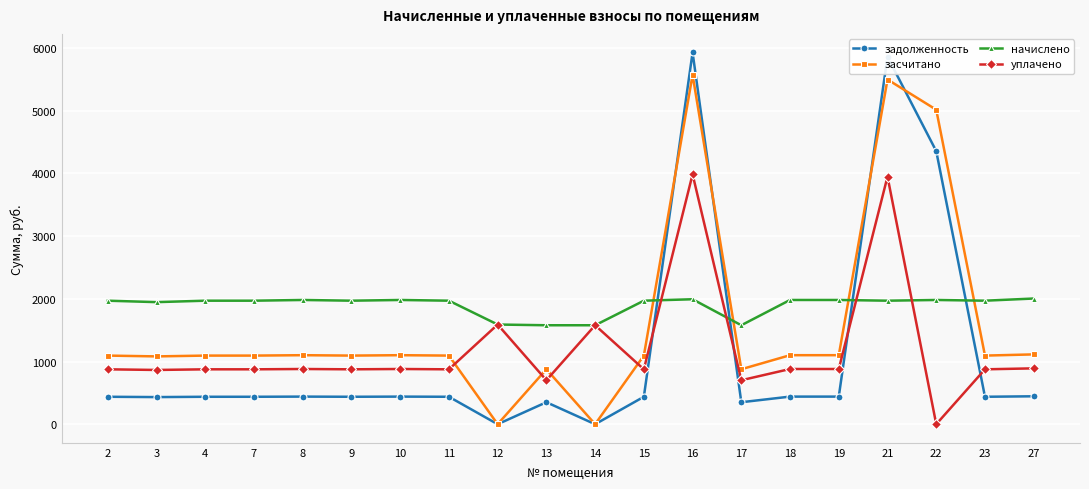

True or false: начислено has more than 1 points higher than both neighbors.

True